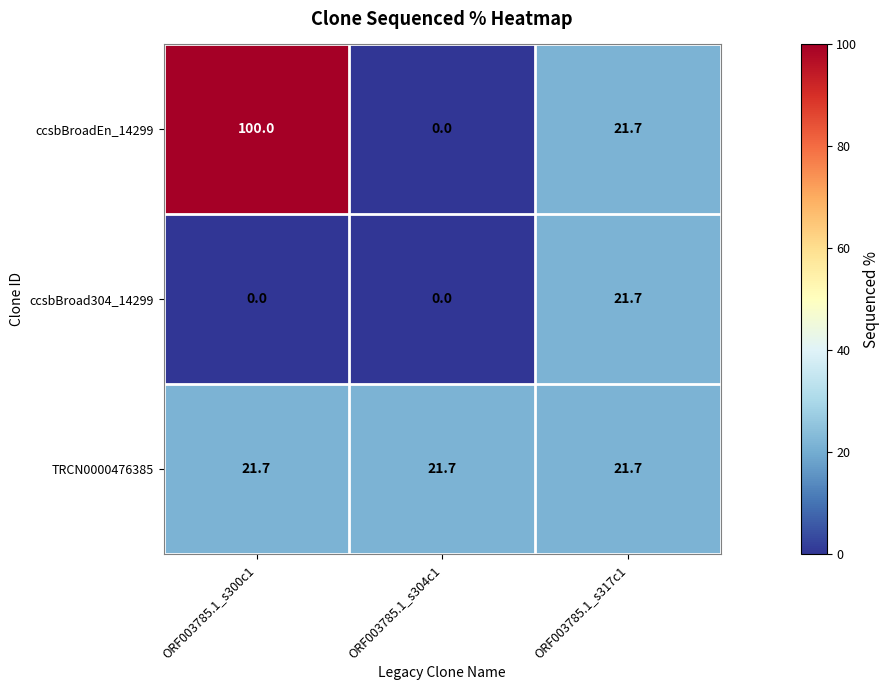

Count the number of data series in this chart.

3